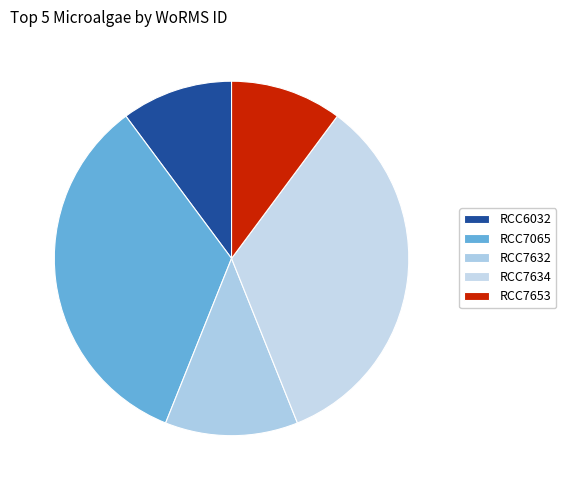

How many segments does this pie chart have?

5